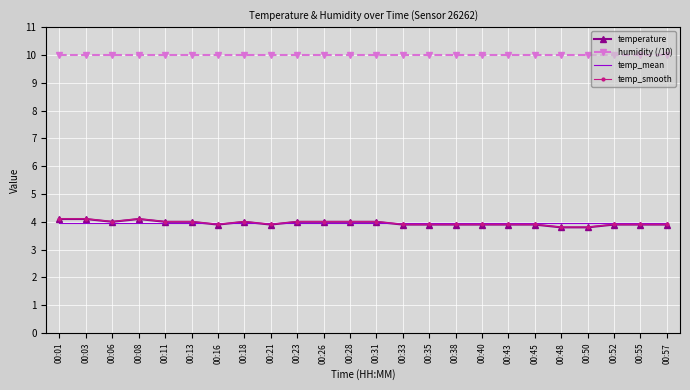

The humidity (/10) series shows 10.0 at 00:11. True or false?

True